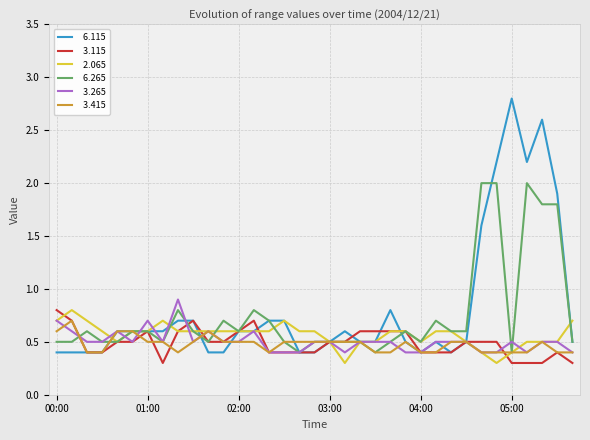

What is the smallest value displayed?

0.3